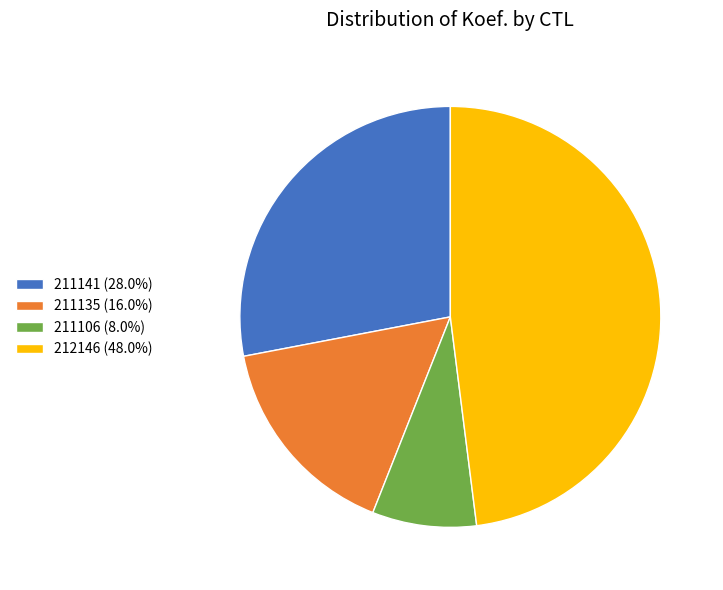

Rank the categories by value from highest to lowest.

212146, 211141, 211135, 211106